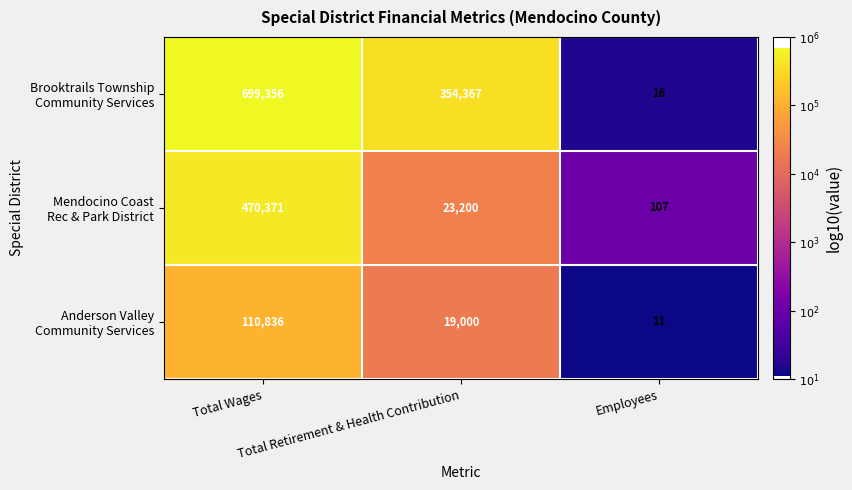

Which series has the largest range (max minus min)?

Brooktrails Township Community Services